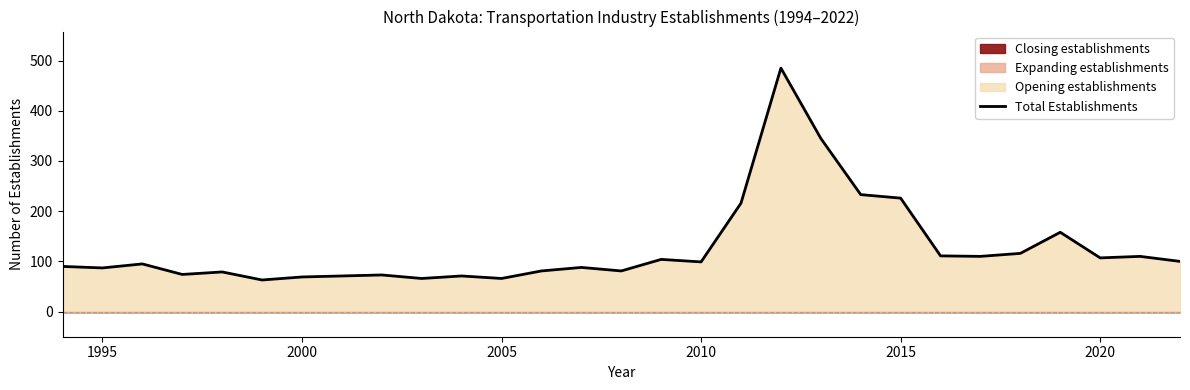

What is the highest value of the Total Establishments series?

485